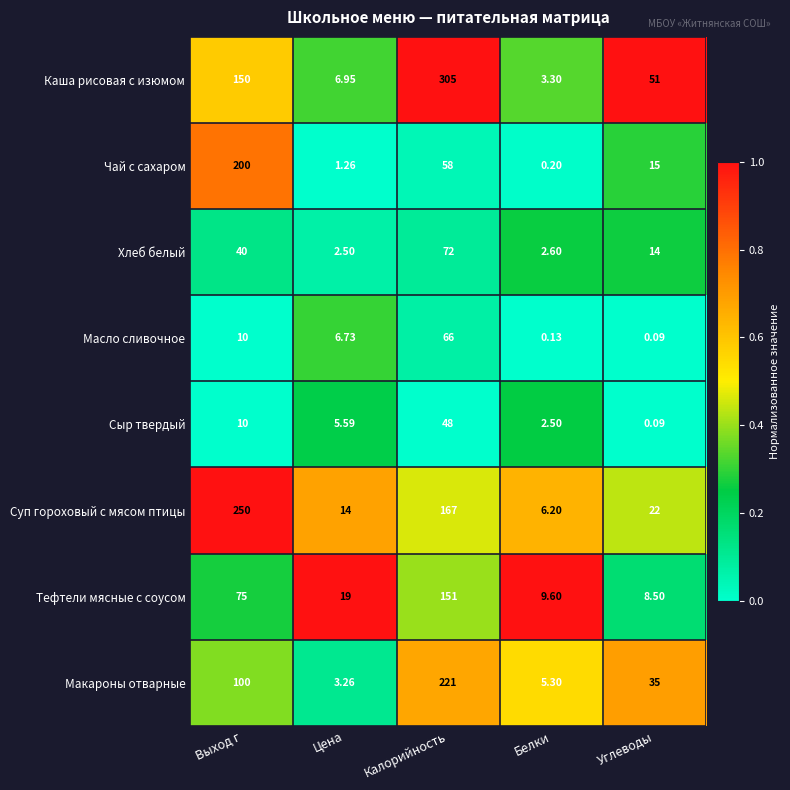

At which category is the sum across all series the highest?

Калорийность